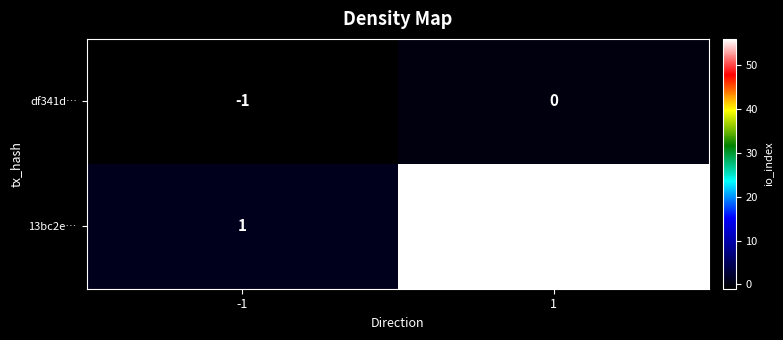

How many negative values does the df341d… series have?

1